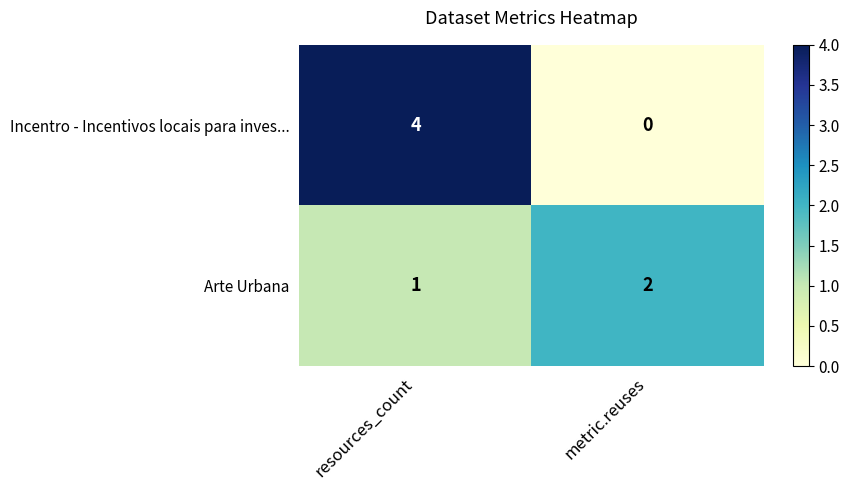

Which category has the highest value across all series?

resources_count